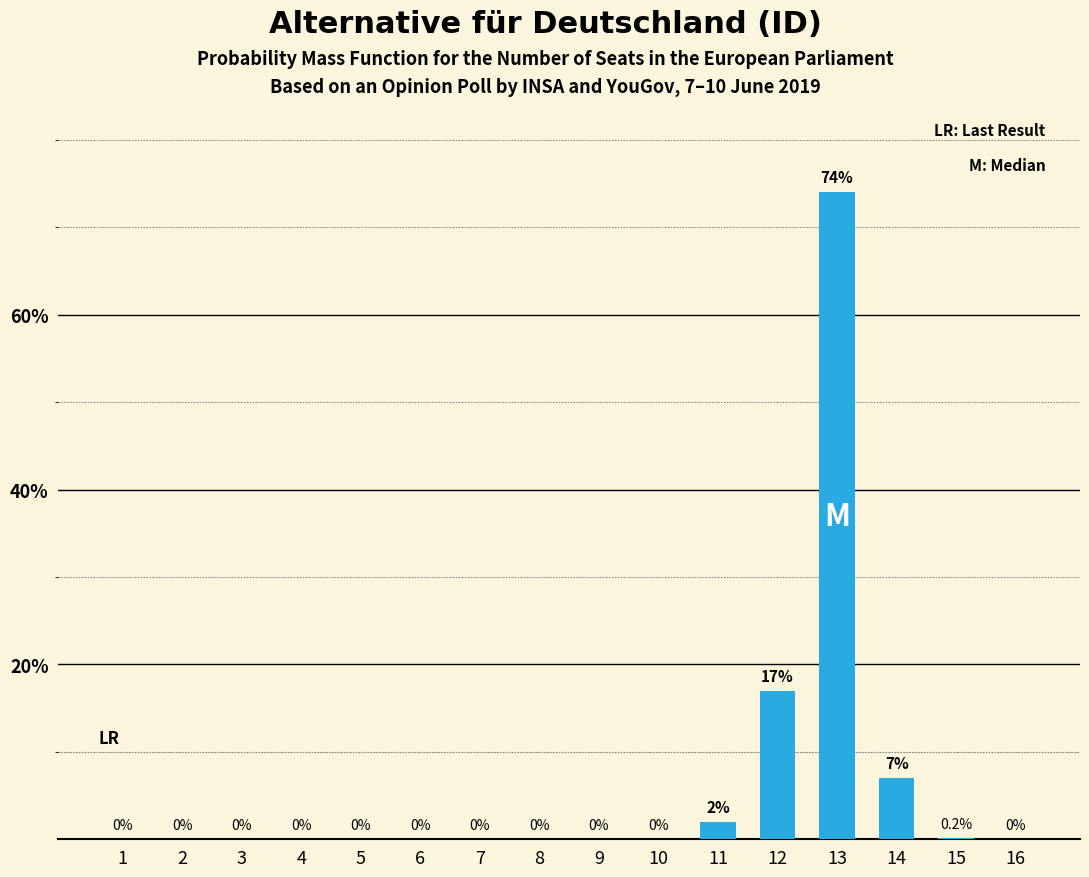

Reading left to right, what are all the values shown in this chart?

0.0	0.0	0.0	0.0	0.0	0.0	0.0	0.0	0.0	0.0	2.0	17.0	74.0	7.0	0.2	0.0